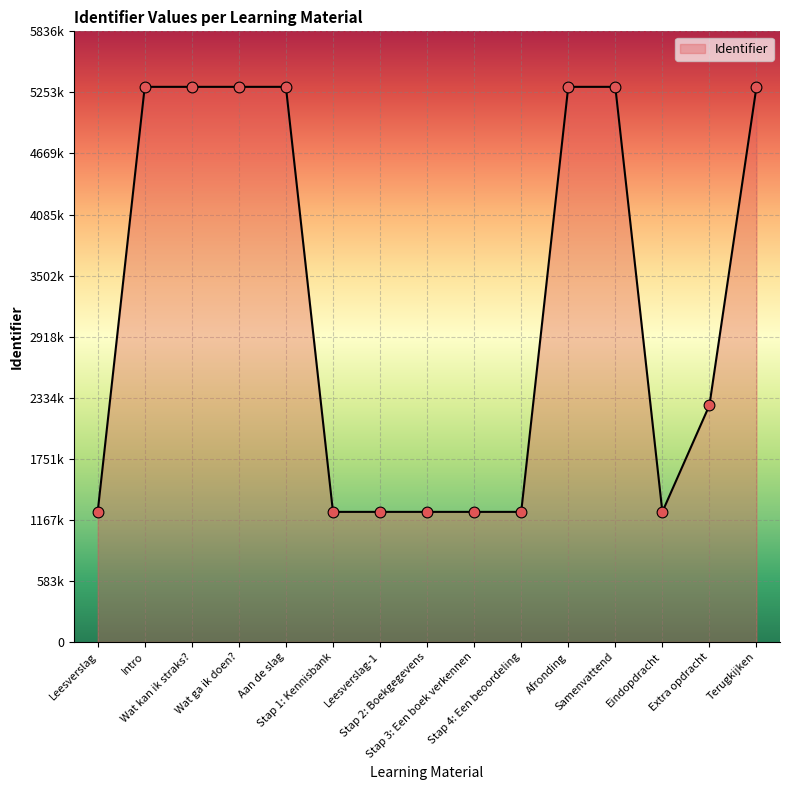

Is this an area chart (filled region under the line)?

Yes